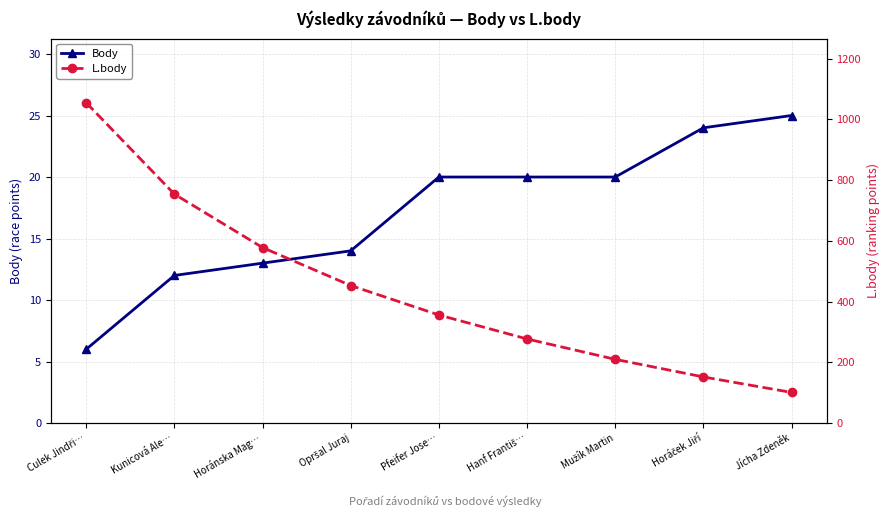

At which category is the sum across all series the highest?

Culek Jindři…